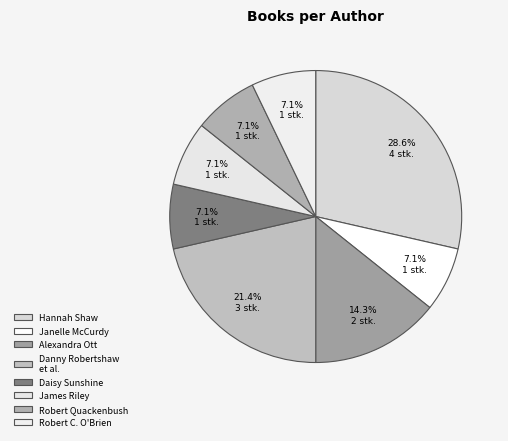

Does Janelle McCurdy represent more than half of the total?

No